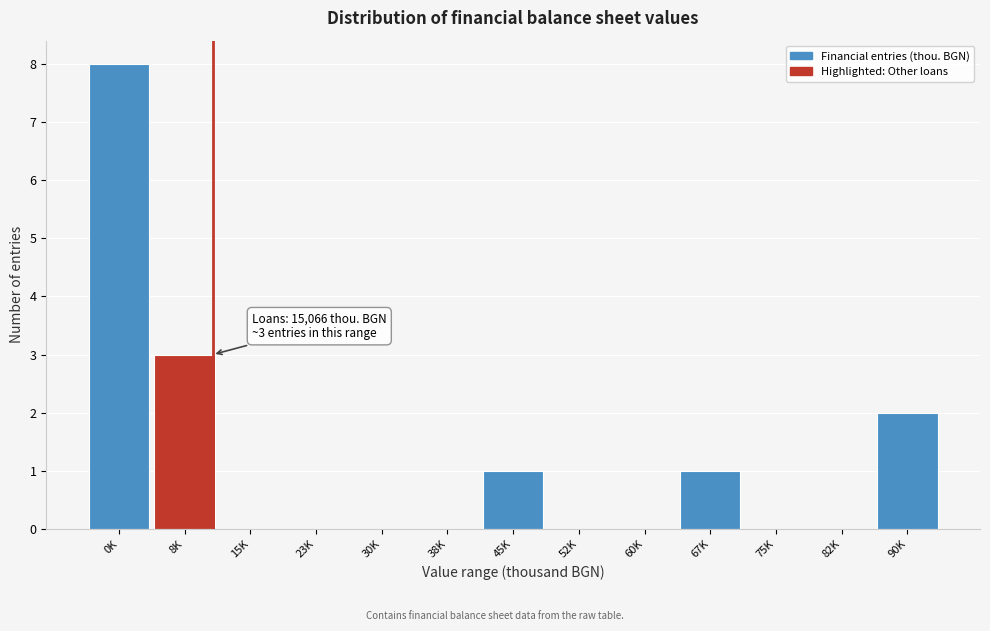

Reading right to left, list all the values displayed in this chart.

90K=2	82K=0	75K=0	67K=1	60K=0	52K=0	45K=1	38K=0	30K=0	23K=0	15K=0	8K=3	0K=8